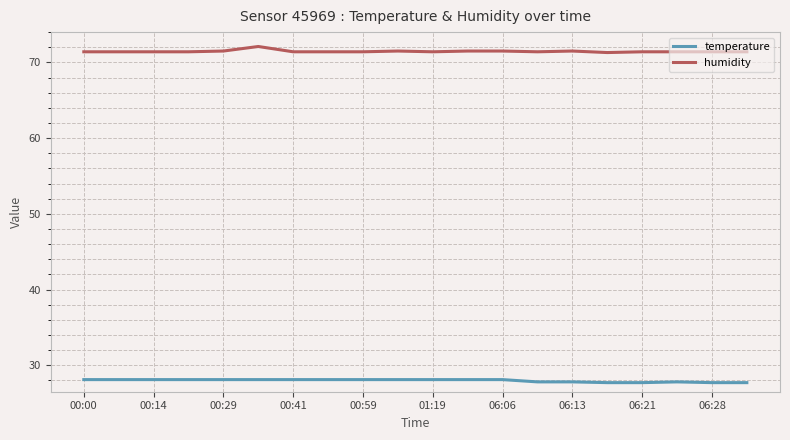

List the series in order of their overall mean, lowest first.

temperature, humidity